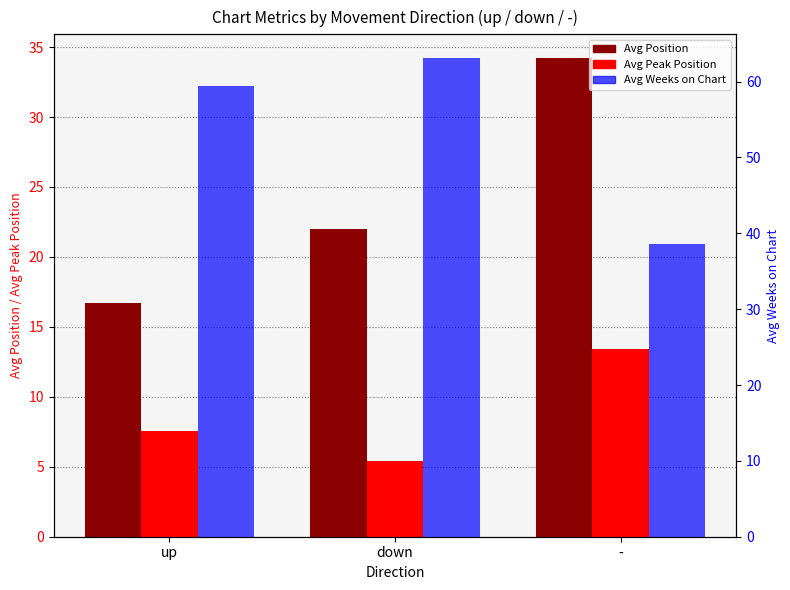

What is the spread (max minus min) of values at -?

25.2